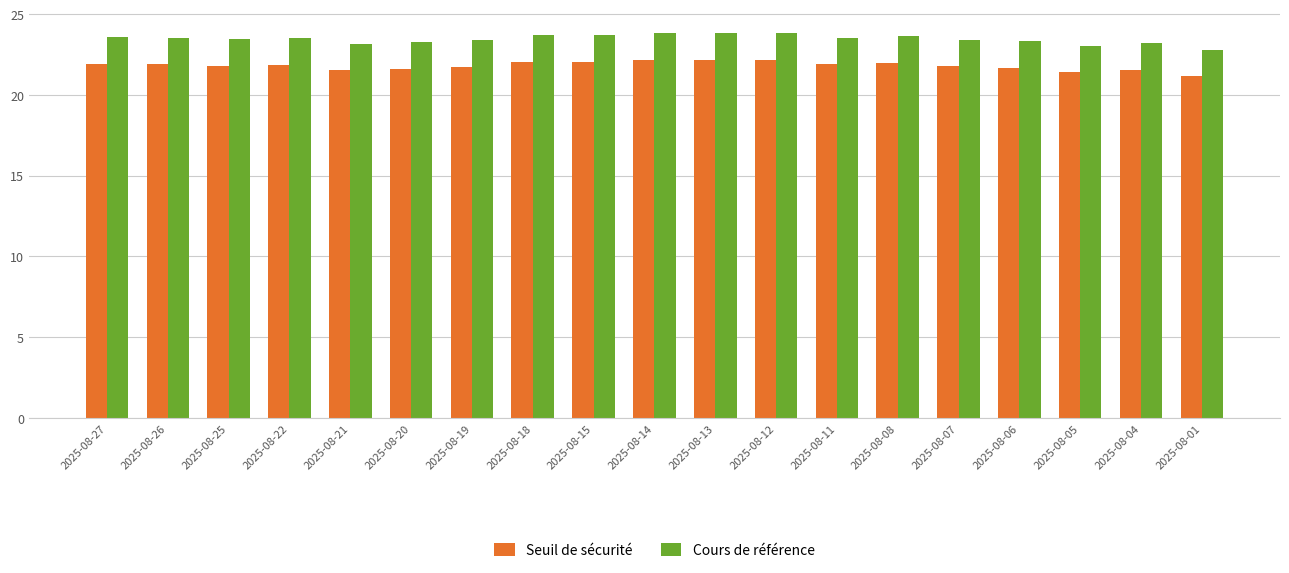

List the series in order of their peak value, lowest first.

Seuil de sécurité, Cours de référence